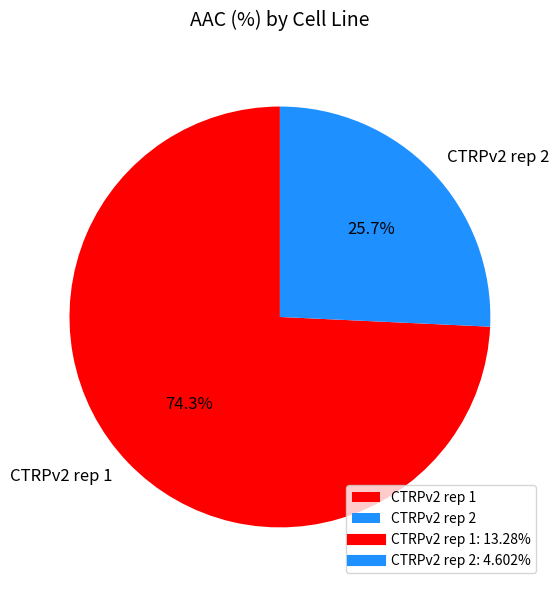

How many slices are in this pie chart?

2